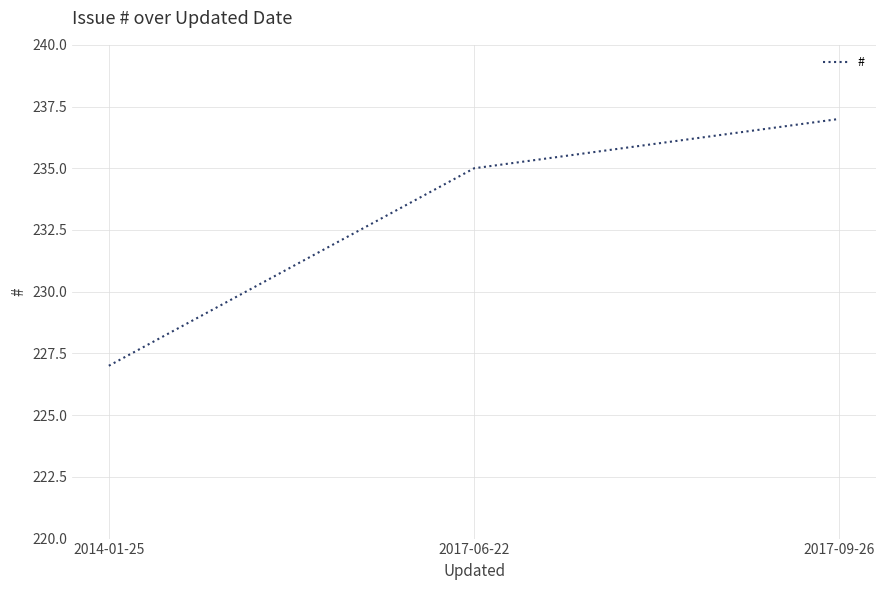

What is the sum of the values at 2017-09-26 and 2014-01-25?

464